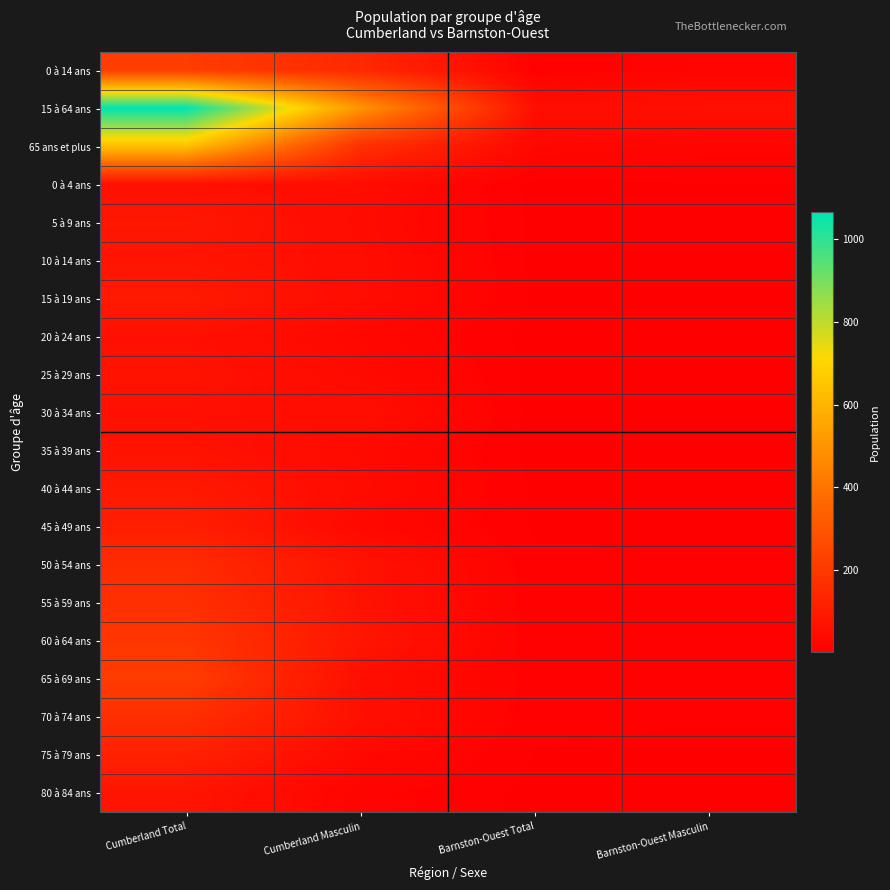

What is the total value across all series at Cumberland Total?

3780.0